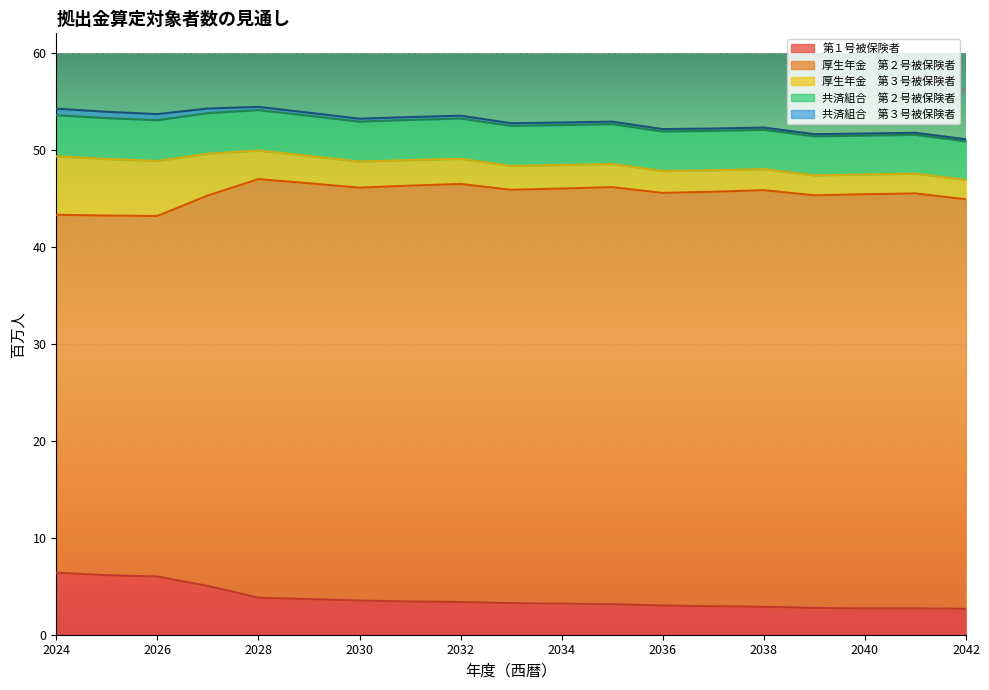

What is the difference between the second highest and second lowest values in the 共済組合　第３号被保険者 series?

0.4